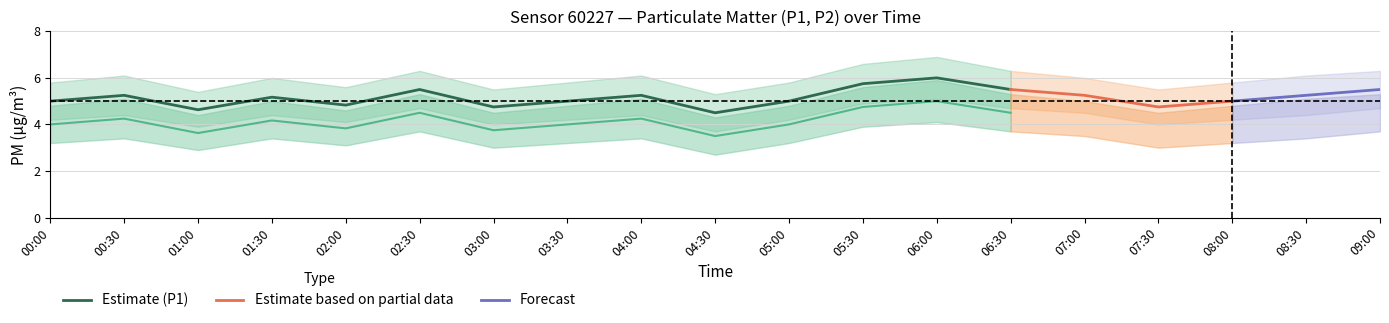

Does the chart have visible grid lines?

Yes